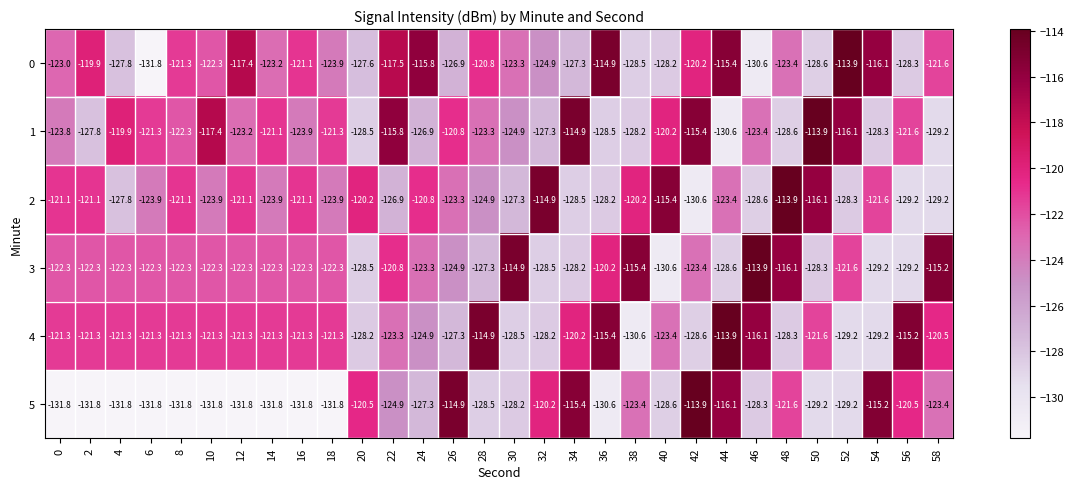

What is the total value across all series at 22?

-729.2